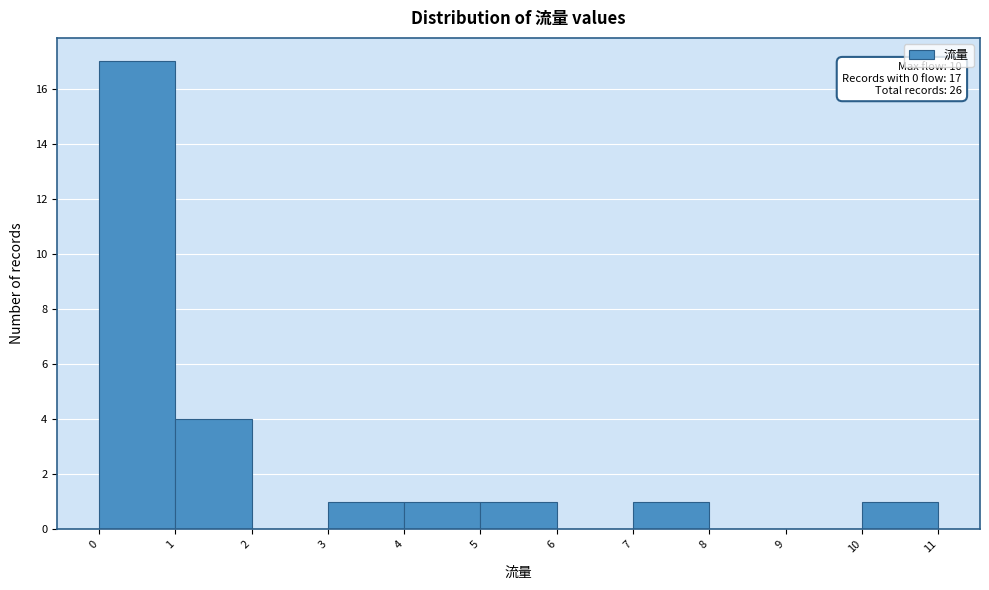

Over which range of the x-axis is the bar tallest?

0 to 1